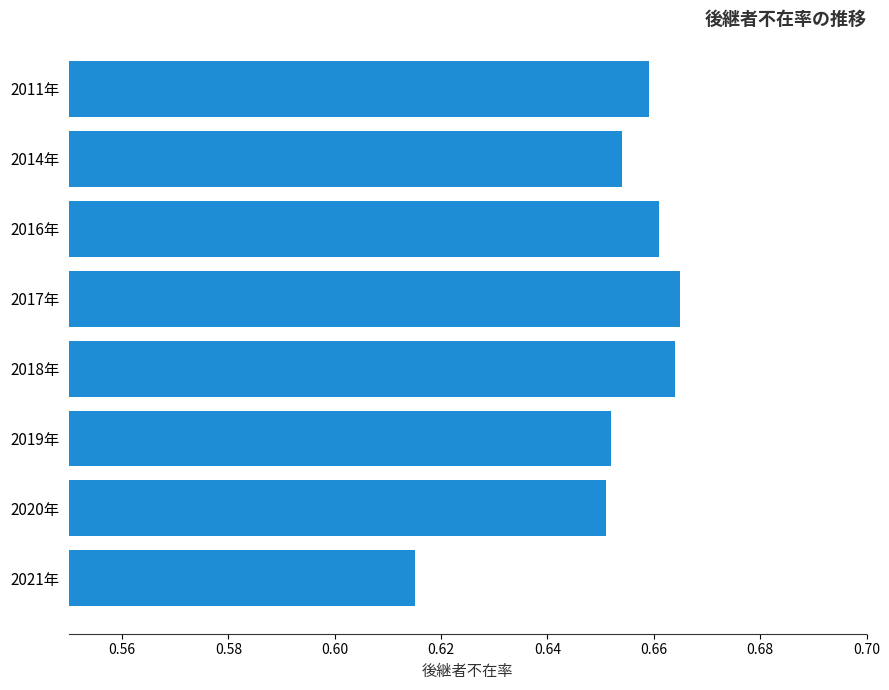

Count the values in the range 0 to 1.

8